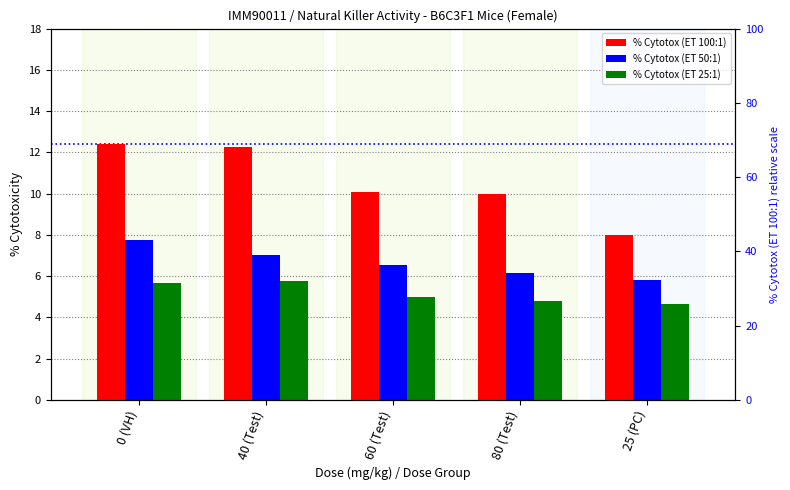

At which label does % Cytotox (ET 100:1) reach its minimum?

25 (PC)